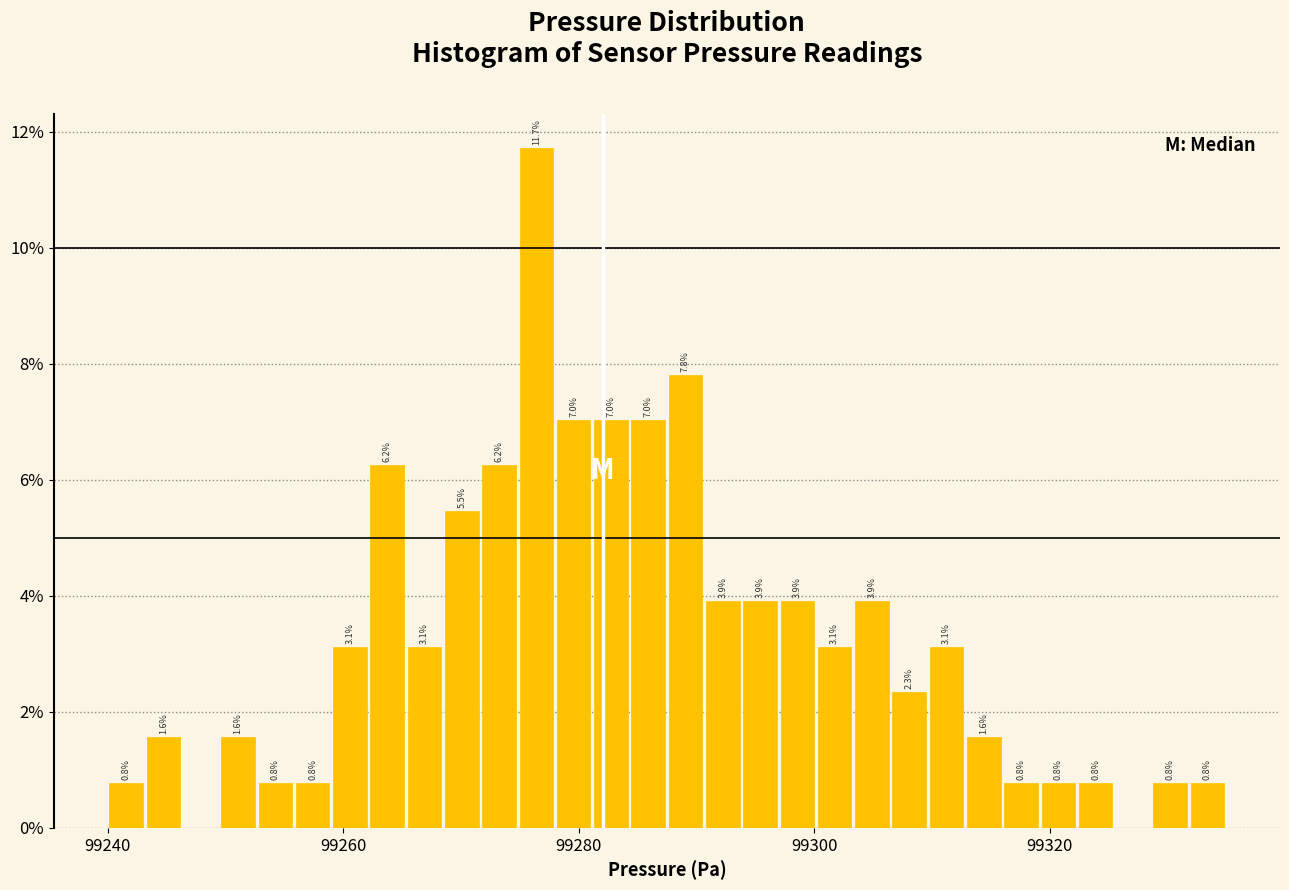

Read against the x-axis, roughly where is the centre of the tallest bar?

99276